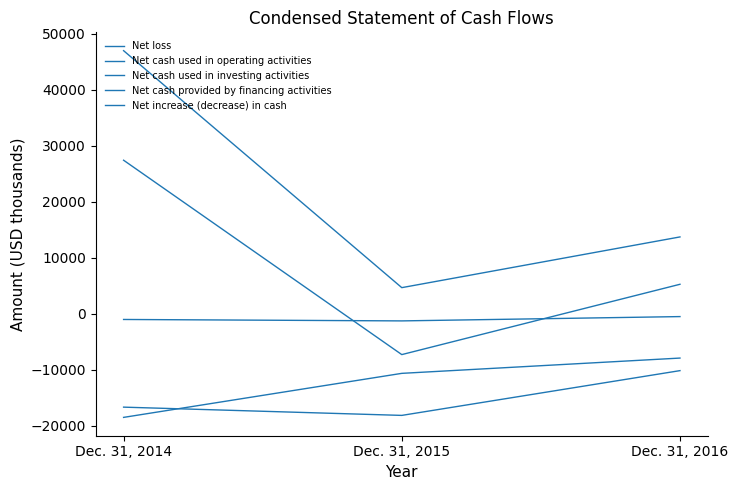

What is the approximate value of Net cash provided by financing activities at Dec. 31, 2015, to the nearest 10?

4650